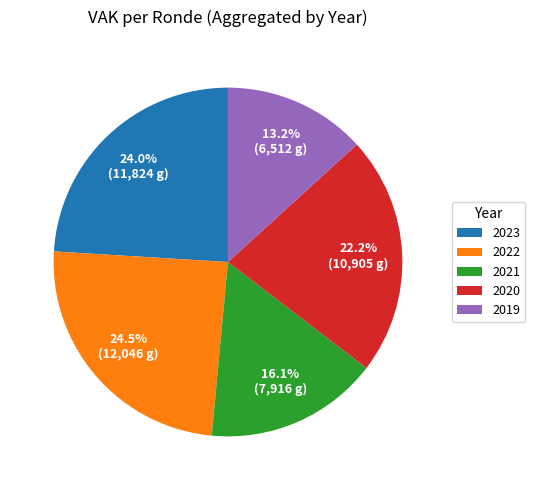

How many segments does this pie chart have?

5